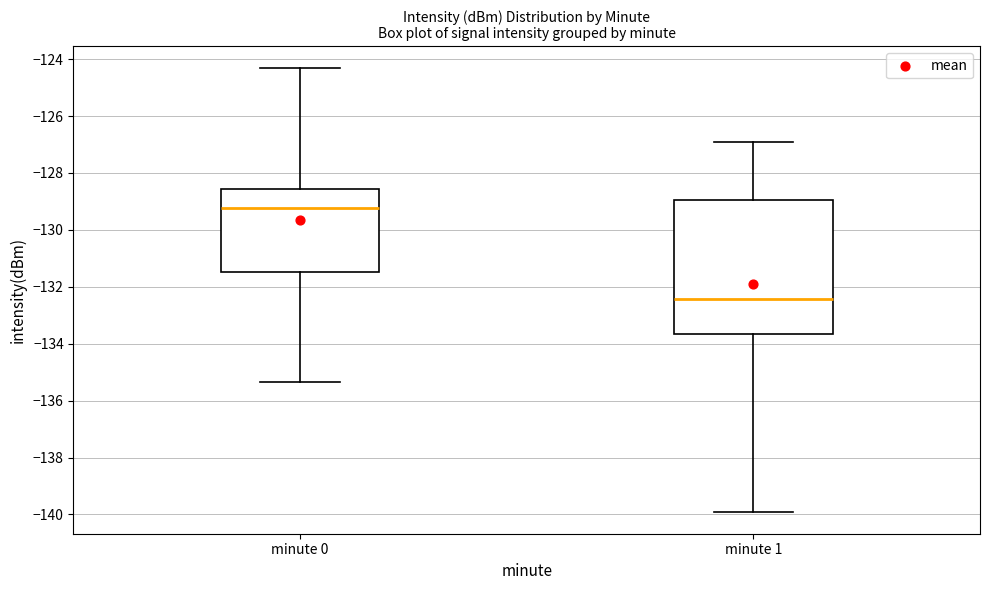

Which box's median line is the lowest?

minute 1